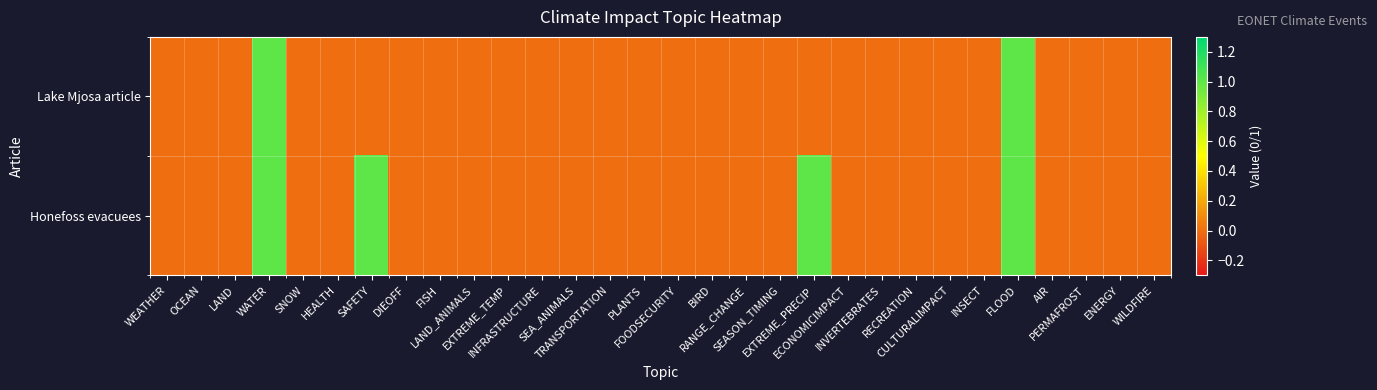

At how many categories does at least one series exceed 0?

4